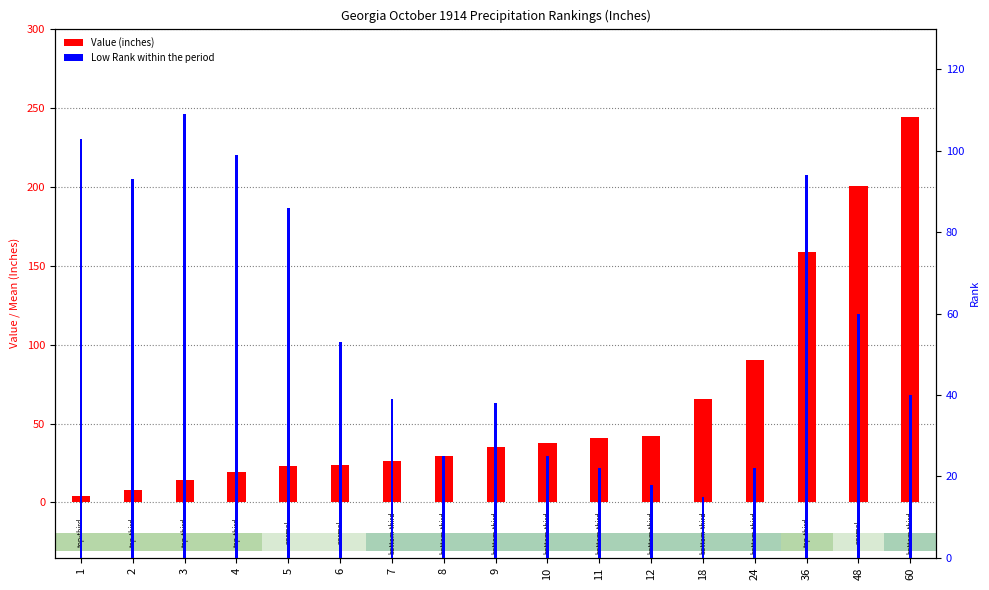

How many series are shown in this chart?

2